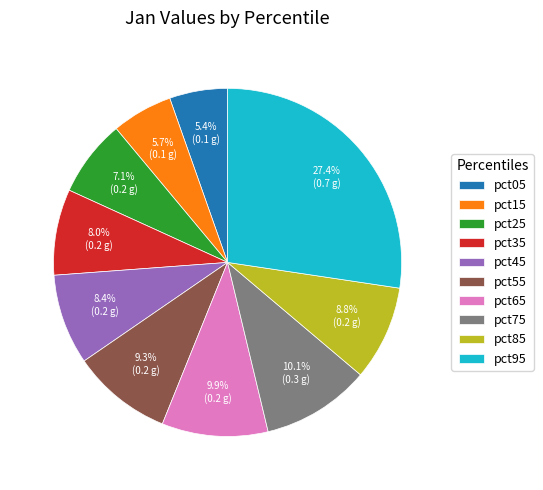

How many slices are in this pie chart?

10